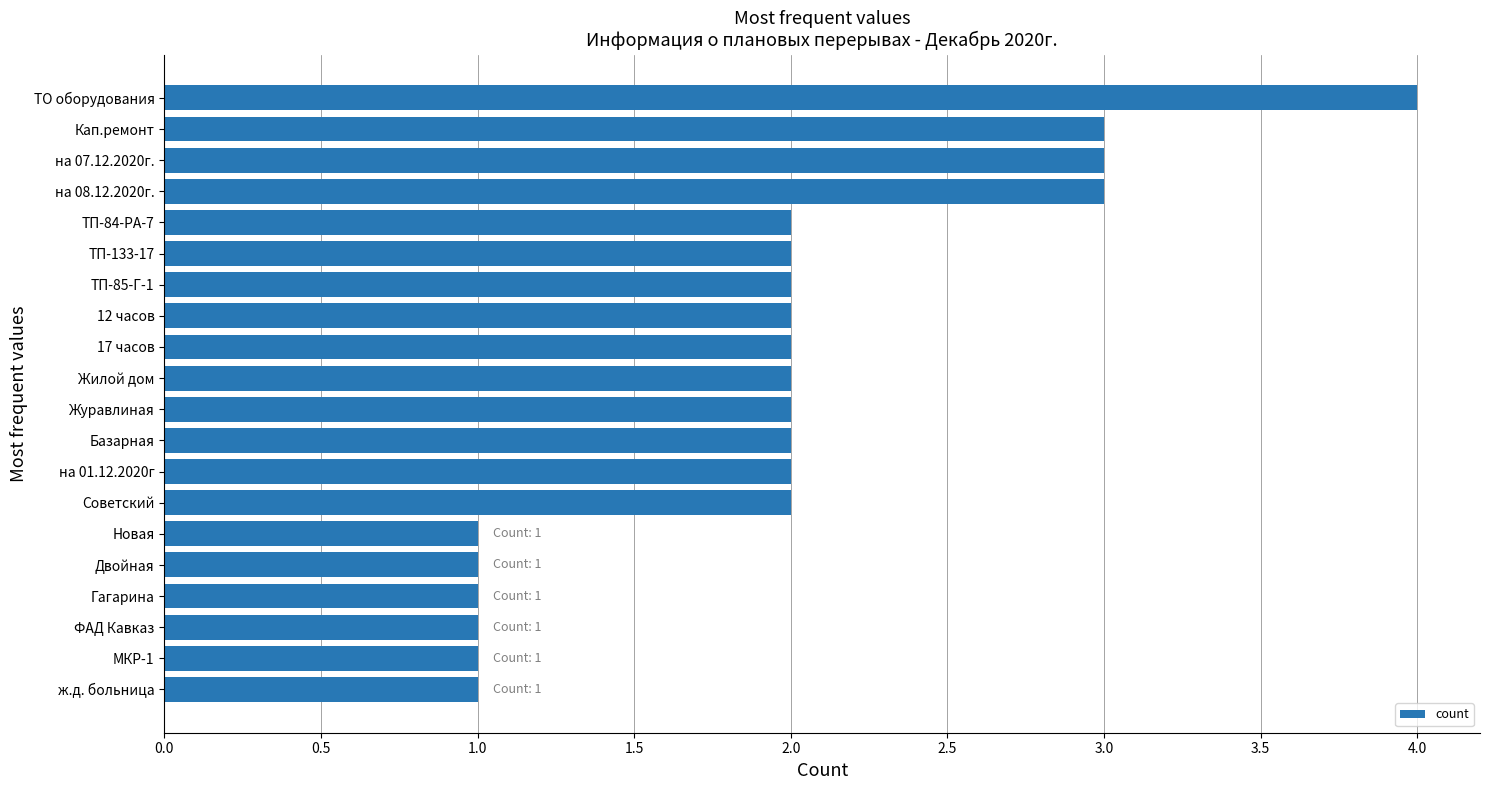

What is the label of the 11th bar from the top?

Журавлиная